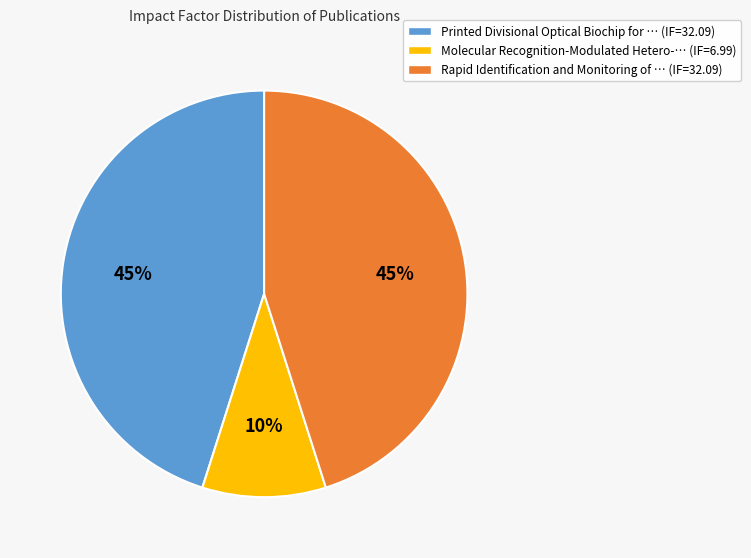

To the nearest percent, what is the average slice percentage?

33%